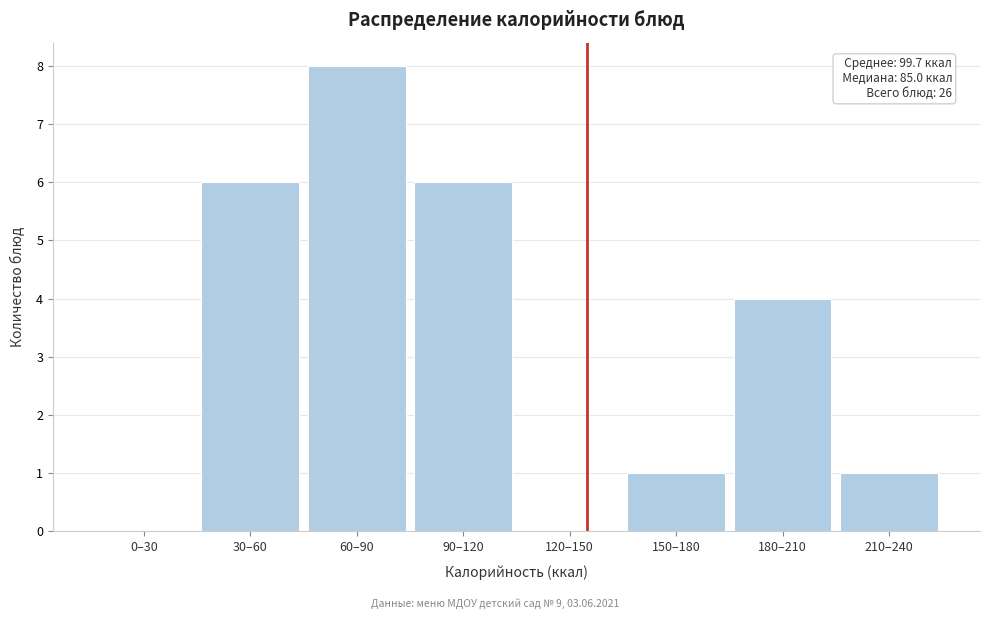

Reading left to right, what are all the values shown in this chart?

0–30=0	30–60=6	60–90=8	90–120=6	120–150=0	150–180=1	180–210=4	210–240=1